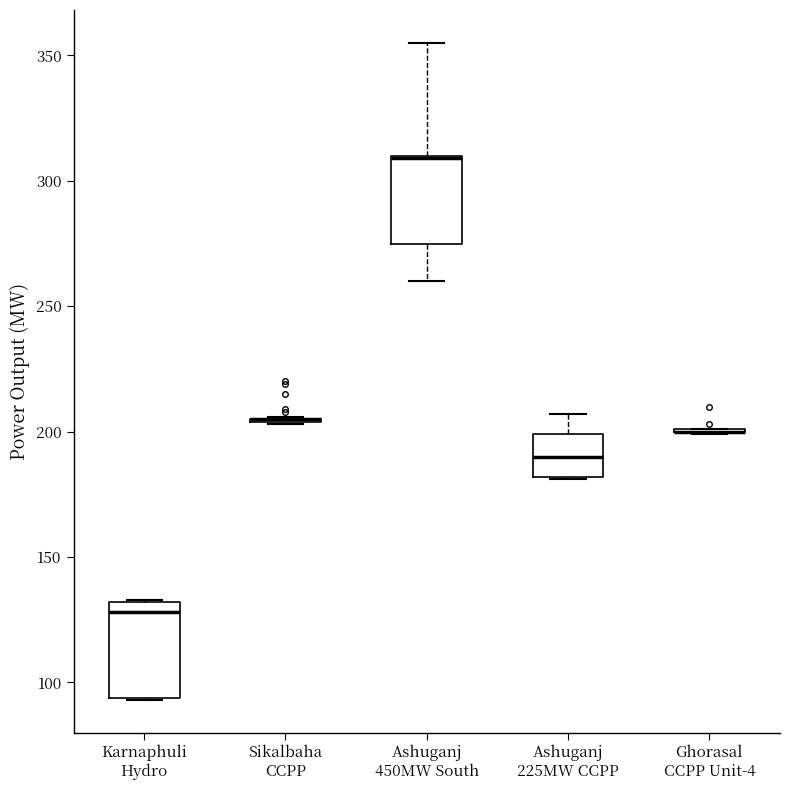

Reading left to right, read every box against the y-axis: the position of its median line, the range the box covers, and the ends of its whiskers. The values are not printed on the chart, so give them approximately, as read against the axis.

Karnaphuli Hydro: median 130 (just below the box's upper edge), box 95 to 130, whiskers 95 to 135
Sikalbaha CCPP: box collapsed to a line at 205, whiskers 205 to 205
Ashuganj 450MW South: median 310 (drawn on the box's upper edge), box 275 to 310, whiskers 260 to 355
Ashuganj 225MW CCPP: median 190, box 180 to 200, whiskers 180 to 205
Ghorasal CCPP Unit-4: box collapsed to a line at 200, whiskers 200 to 200